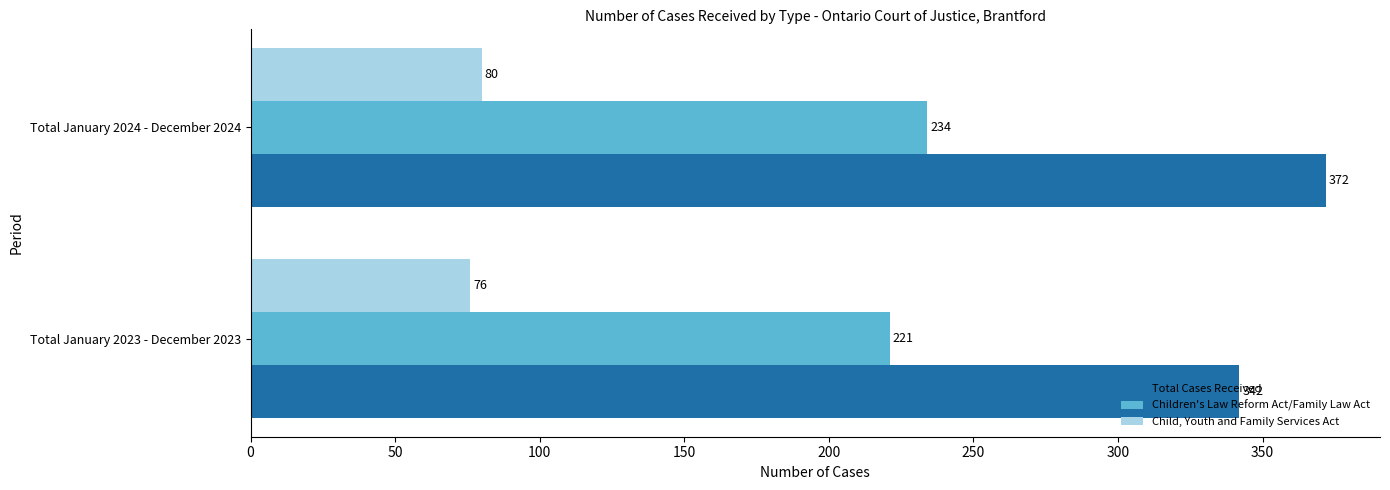

Which series has the largest total across all categories?

Total Cases Received